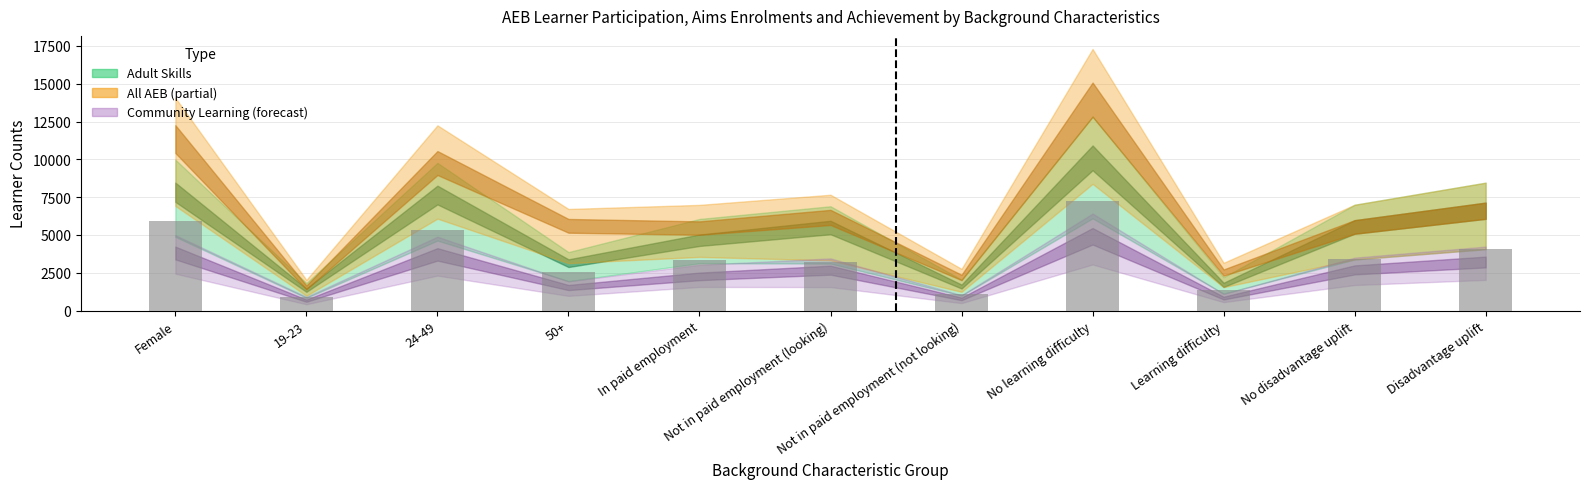

What is the difference between the second highest and minimum values?

4990.0